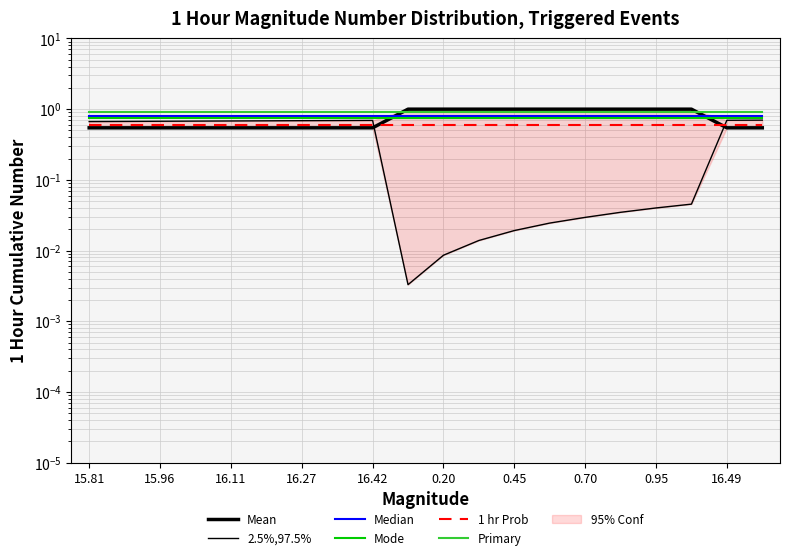

Which series changed the most between 15.81 and 16.42?

2.5%,97.5%